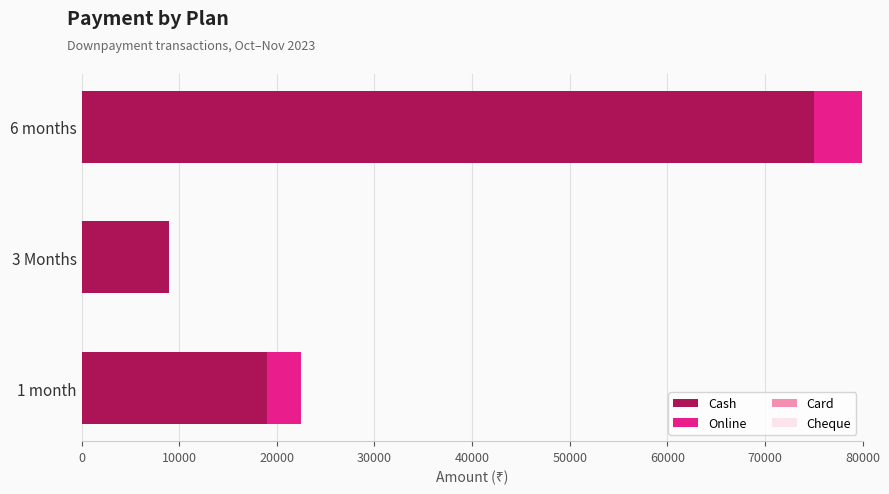

What is the sum of all Cash values?

103000